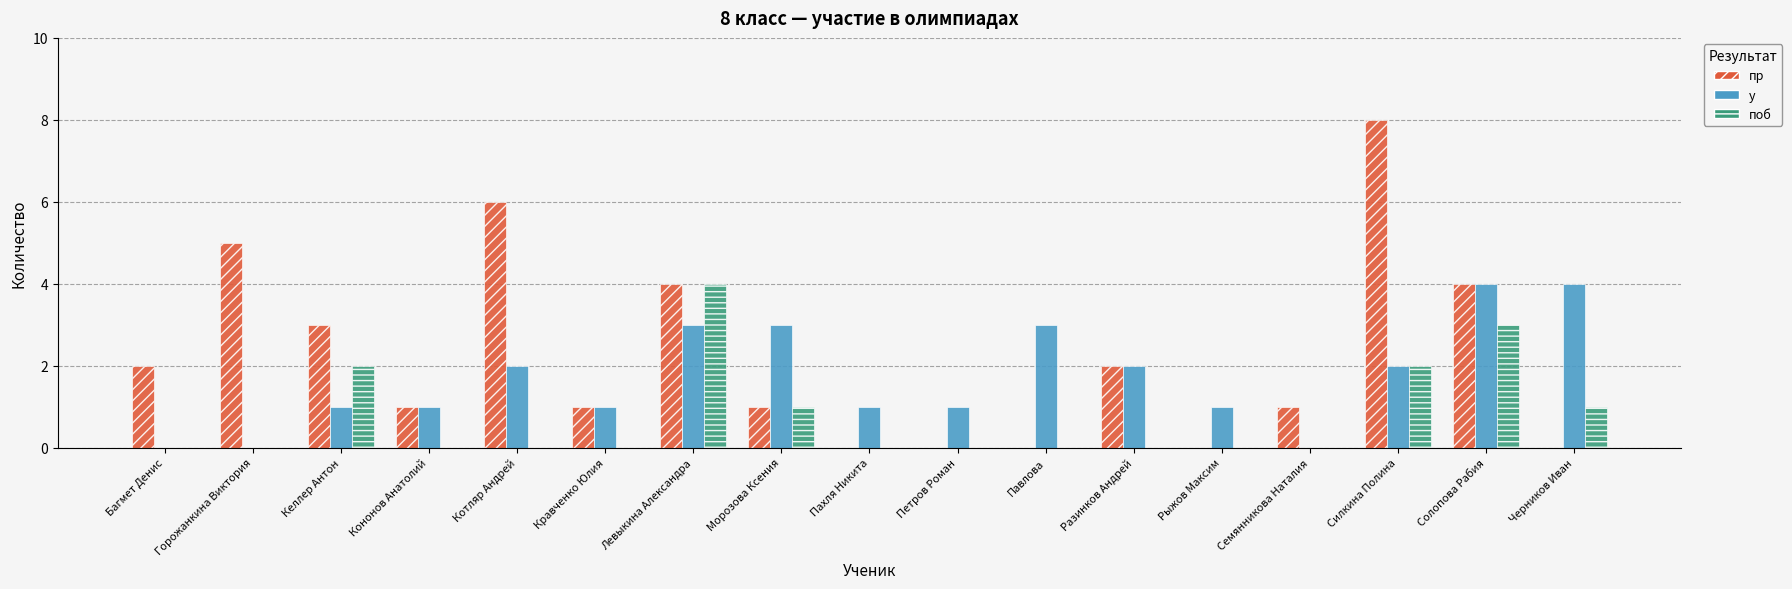

What is the maximum value for у?

4